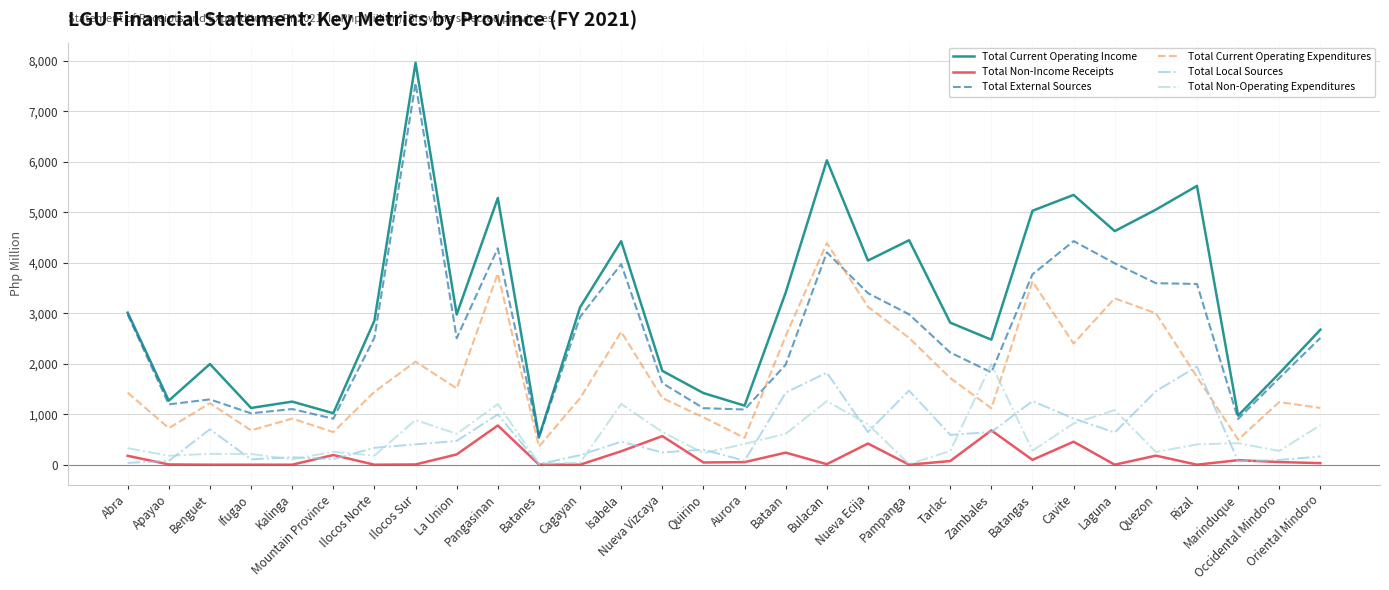

What is the total value across all series at Laguna?

13631.0